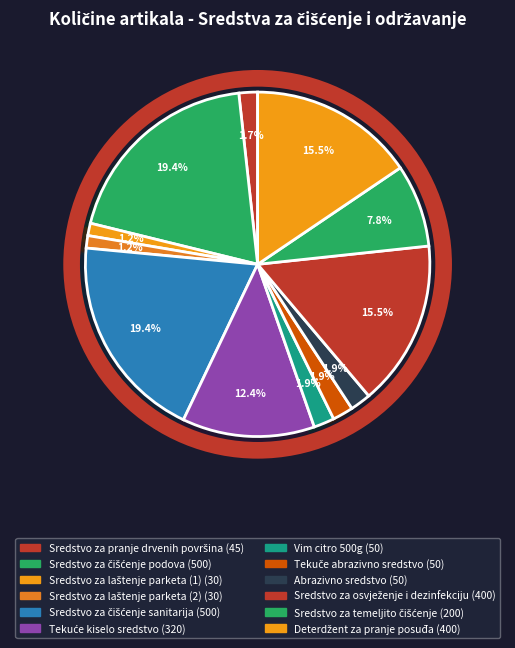

How much of the chart is everything except Tekuće kiselo sredstvo?

87.6%